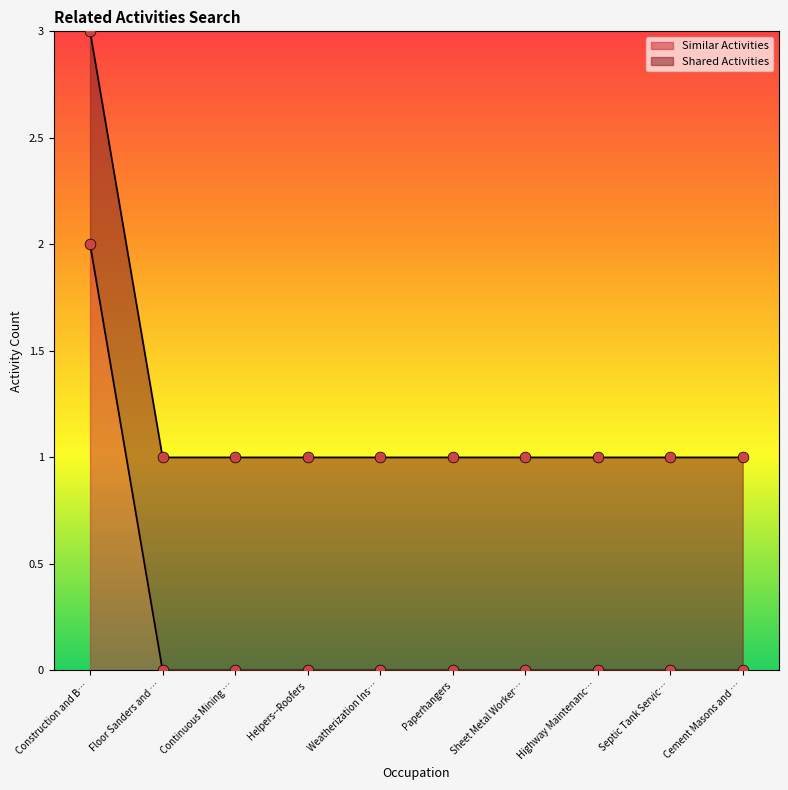

Is it true that Similar Activities equals 0 at Highway Maintenanc…?

True